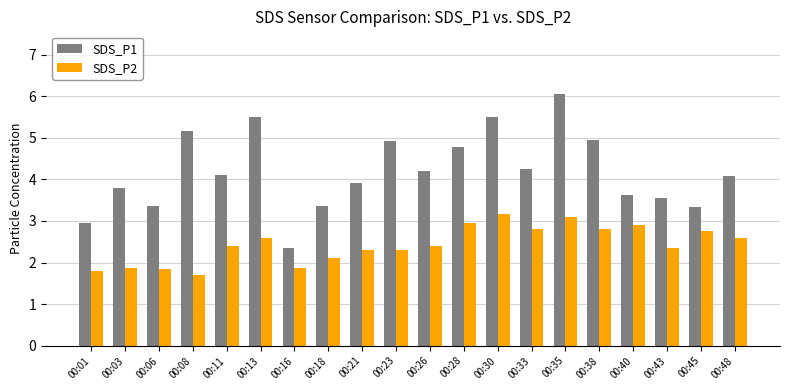

Rank the series at 00:40 from lowest to highest value.

SDS_P2, SDS_P1